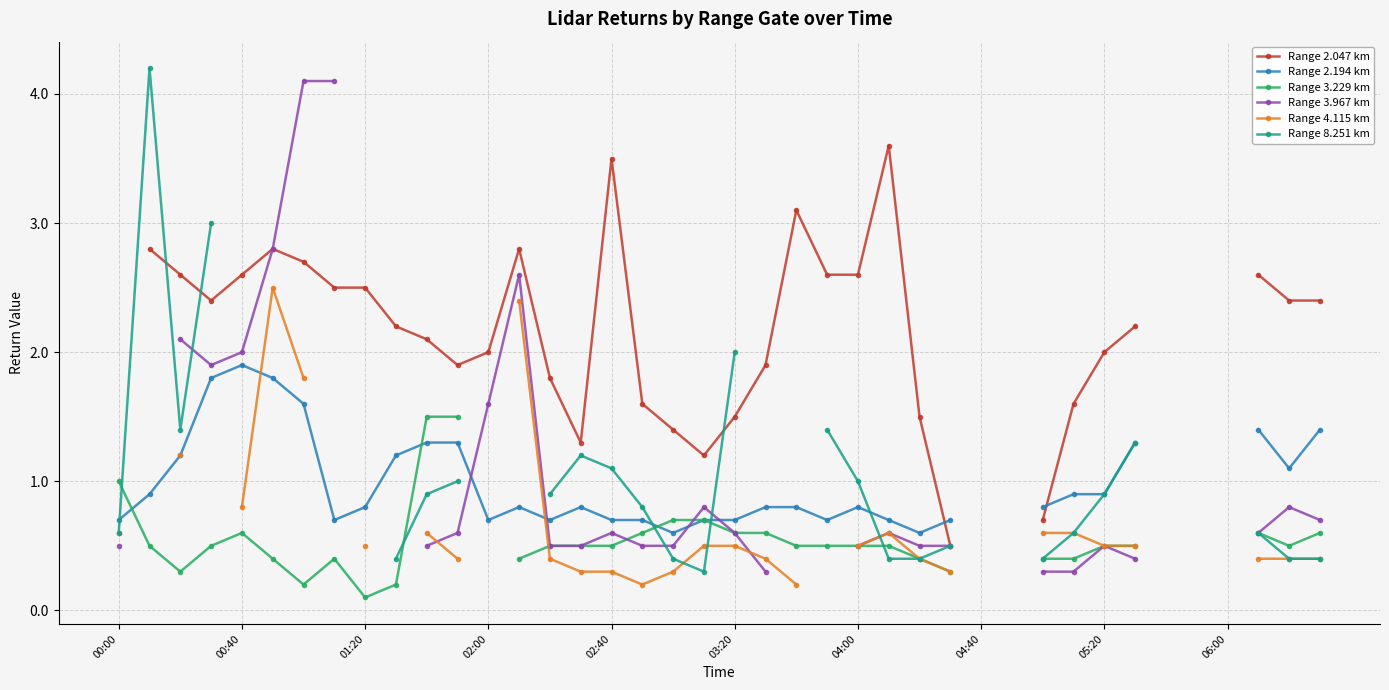

What is the smallest value displayed?

0.1